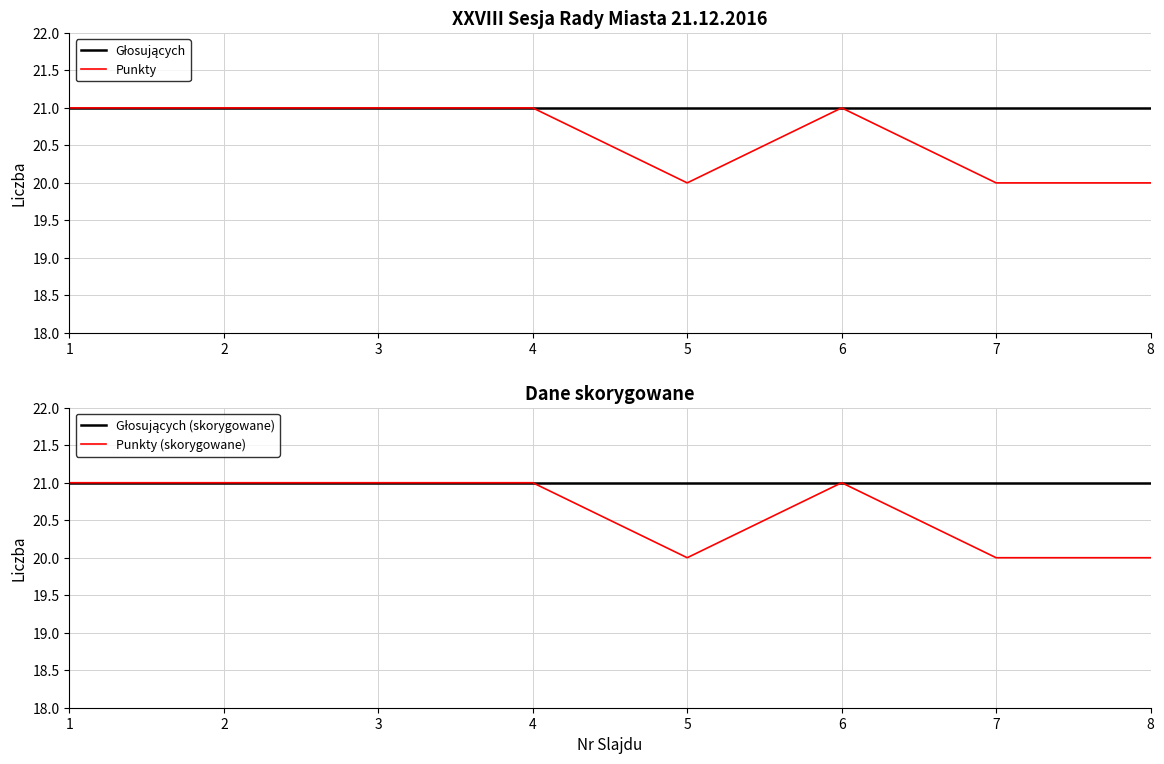

Is this an area chart (filled region under the line)?

No